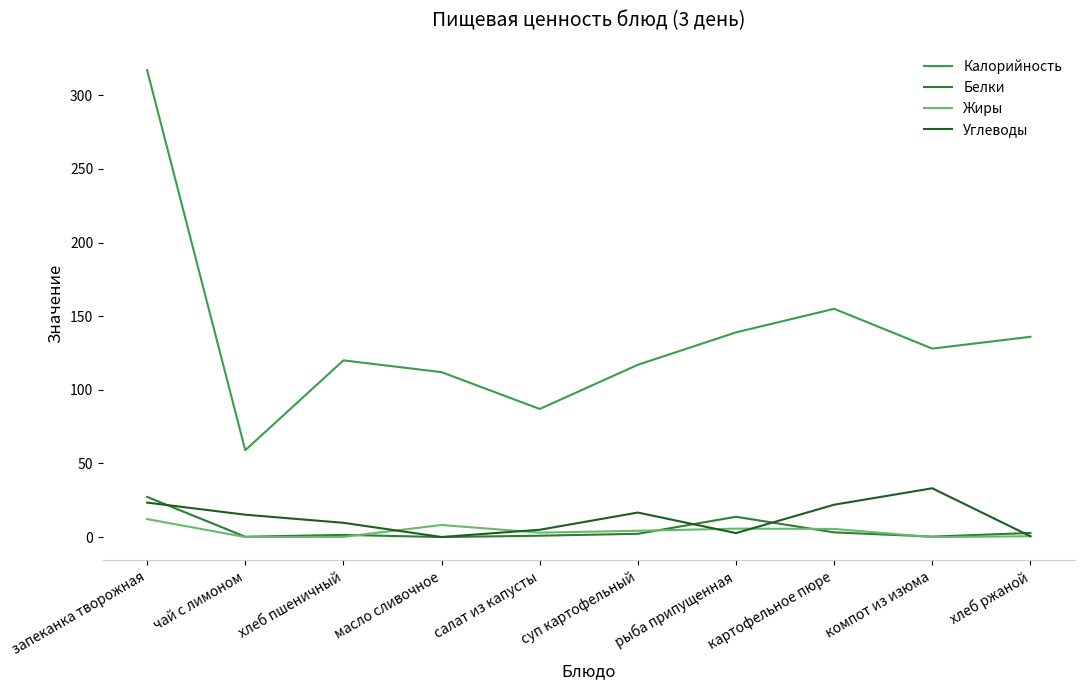

What value does the Углеводы series have at хлеб ржаной?

0.6